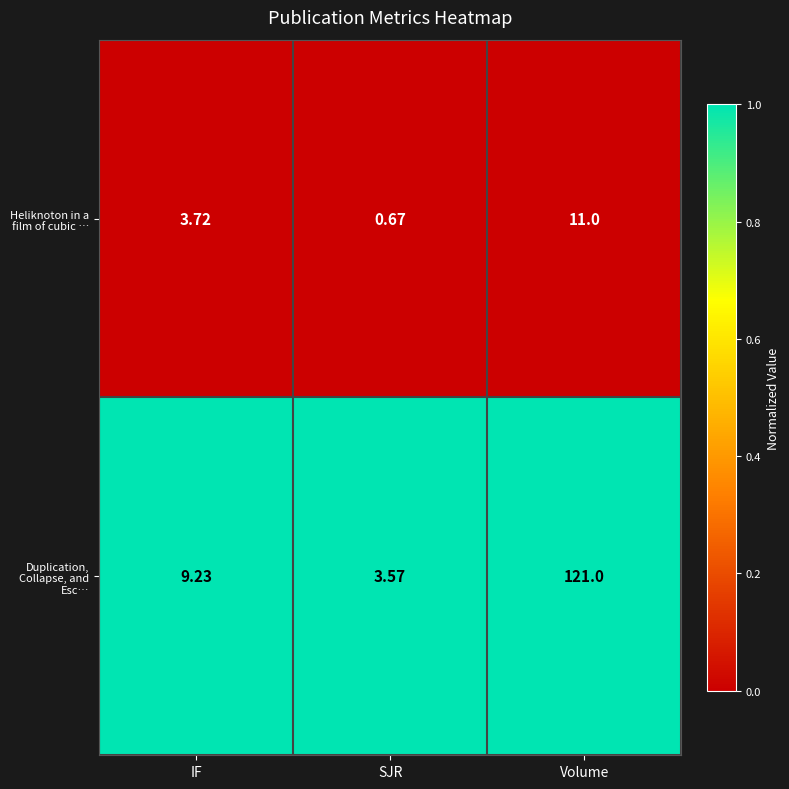

Which series changed the most between IF and Volume?

Duplication, Collapse, and Esc…